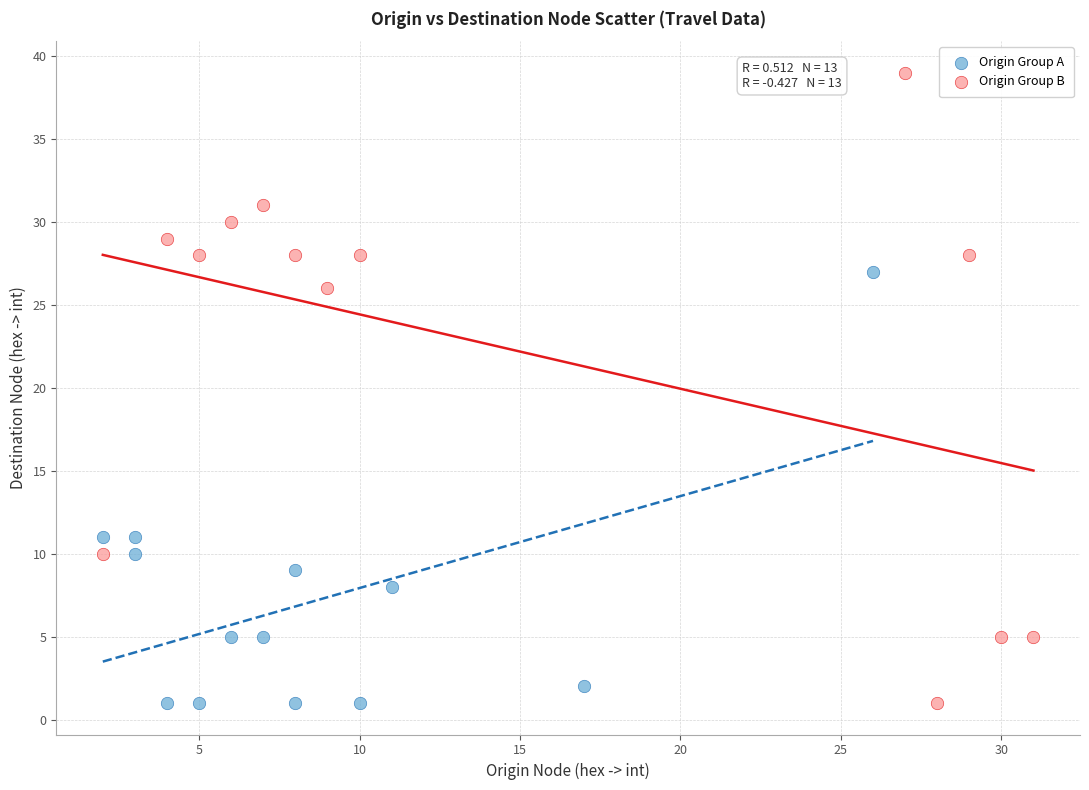

Which series contains the highest Y value?

Origin Group B